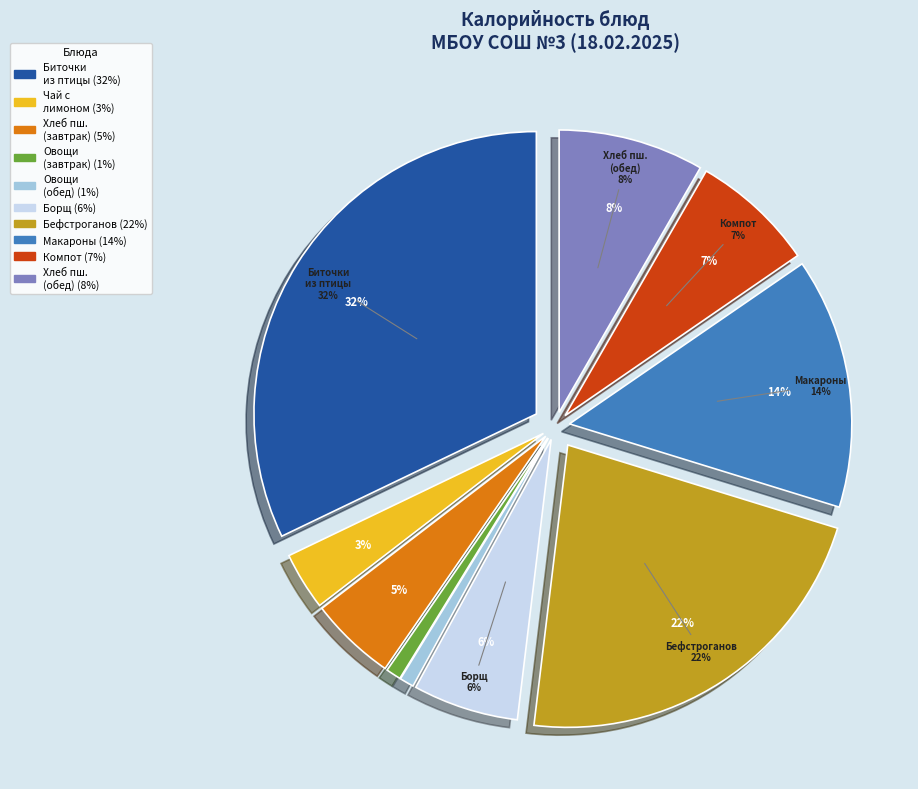

What is the ratio of the value at Биточки из птицы с пшеничной кашей to the value at Бефстроганов из отварной говядины?

1.5